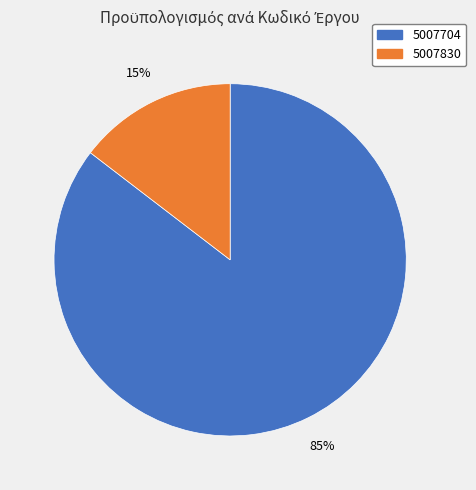

How many slices are in this pie chart?

2